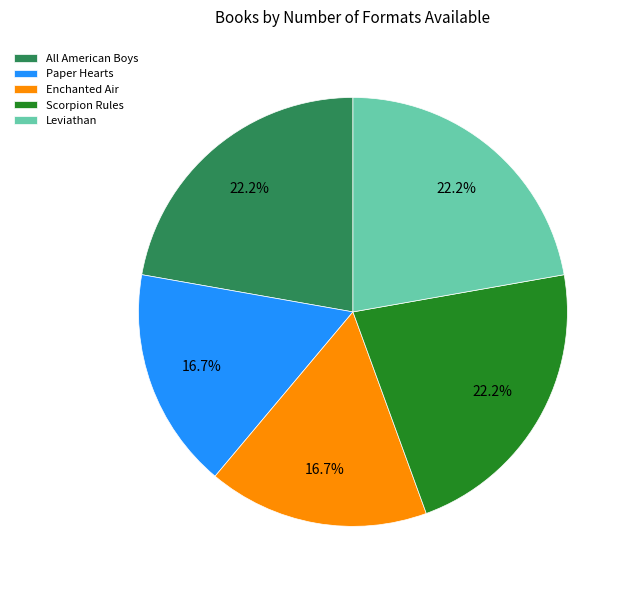

How many segments does this pie chart have?

5